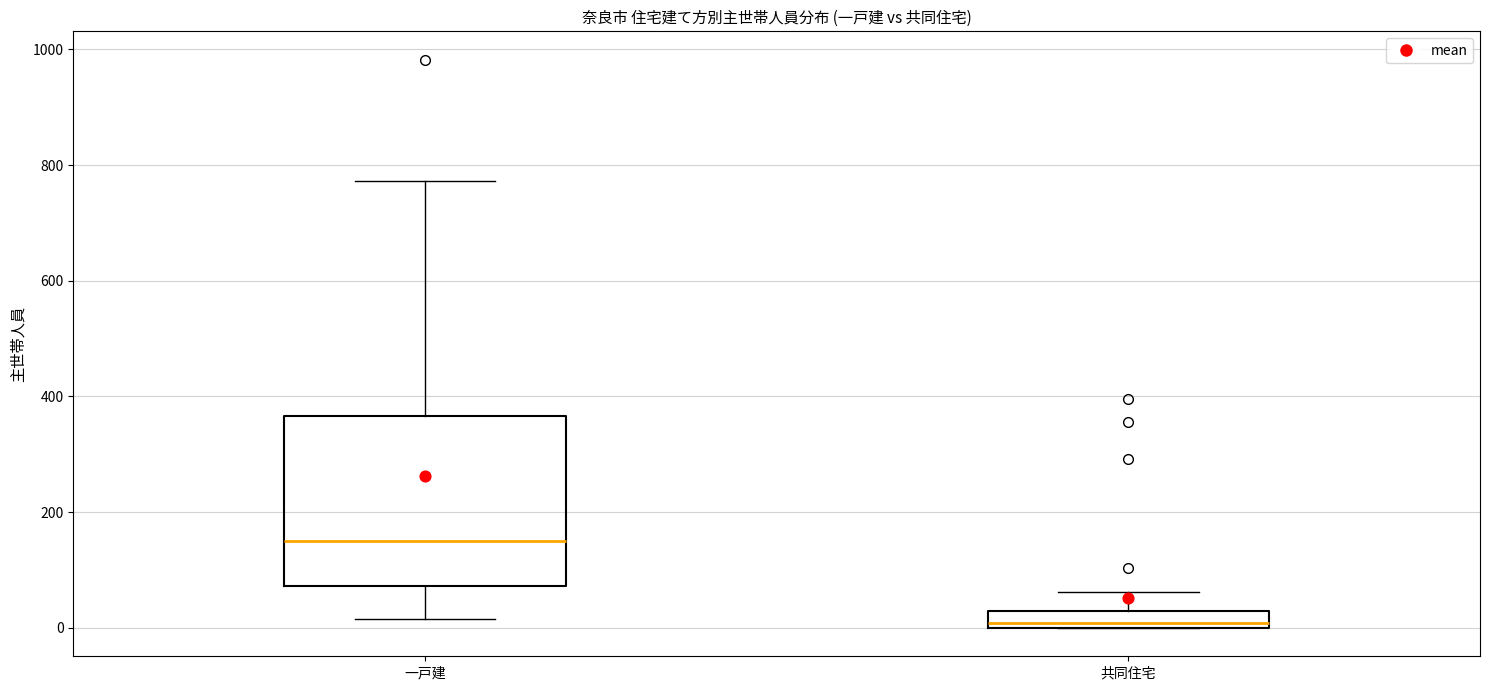

Which box's median line is the lowest?

共同住宅